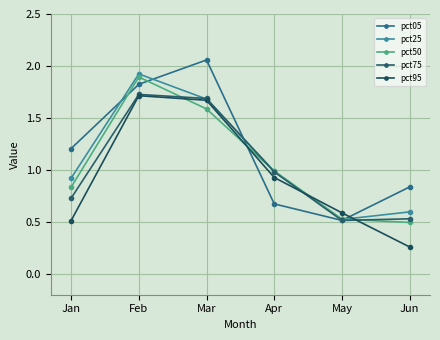

At which label is pct95 closest to 0?

Jun